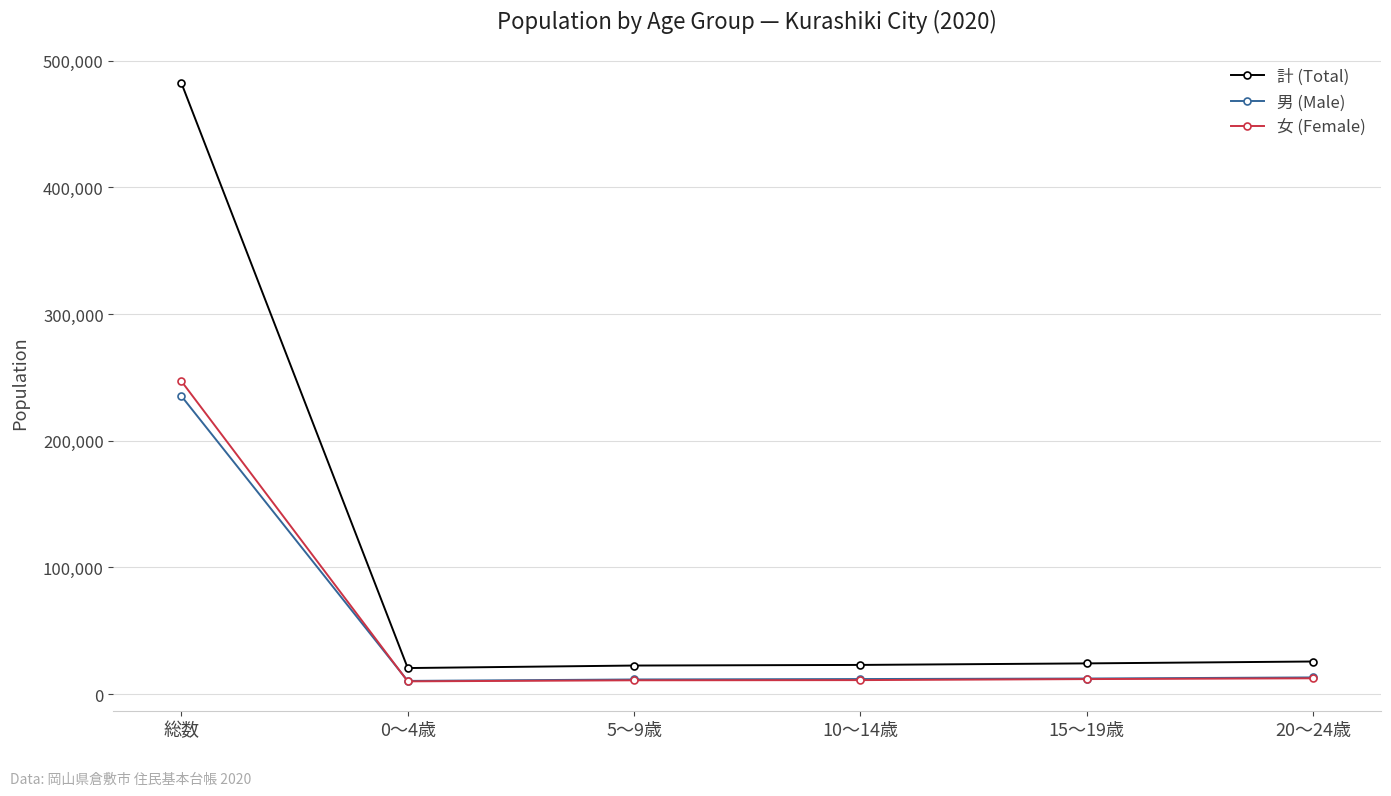

Which series has the widest spread of values?

計 (Total)